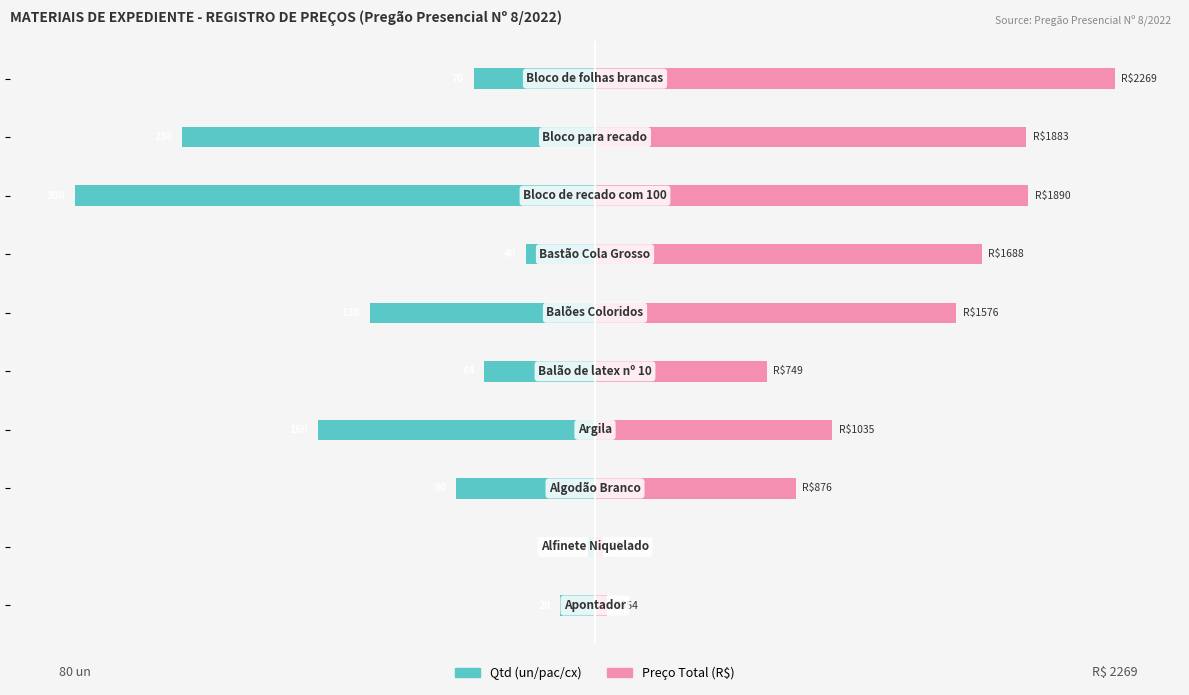

How many series are shown in this chart?

2